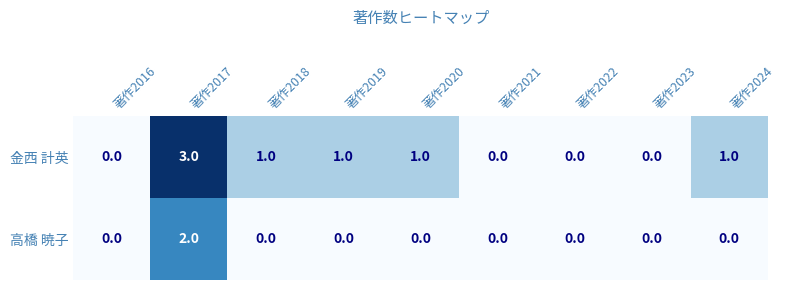

How many categories are shown in the chart?

9